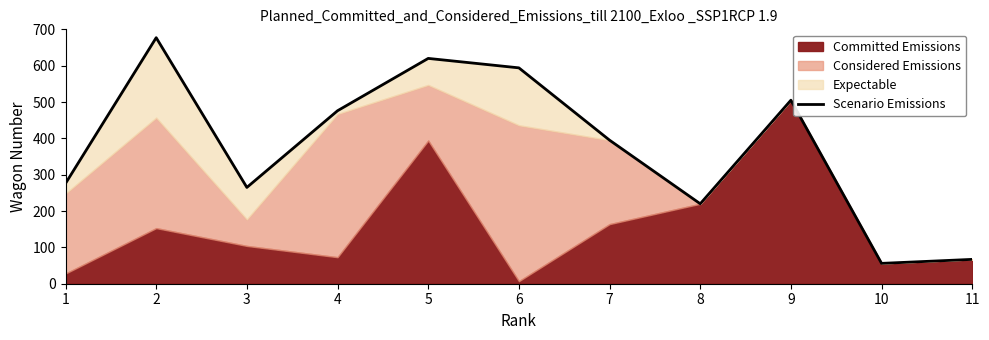

How many points are lower than both their immediate neighbors (excluding endpoints)?

3